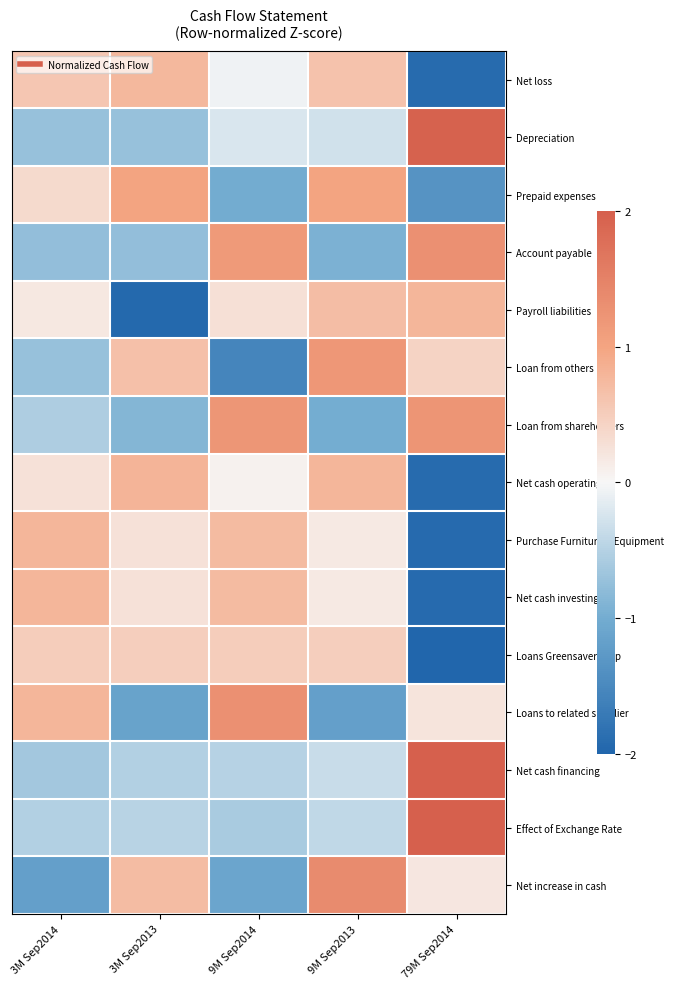

Reading left to right, transcribe all the data shown in this chart.

Net loss: 3M Sep2014=0.6	3M Sep2013=0.8	9M Sep2014=-0.1	9M Sep2013=0.6	79M Sep2014=-1.9
Depreciation: 3M Sep2014=-0.7	3M Sep2013=-0.7	9M Sep2014=-0.2	9M Sep2013=-0.3	79M Sep2014=2.0
Prepaid expenses: 3M Sep2014=0.4	3M Sep2013=1.0	9M Sep2014=-1.0	9M Sep2013=1.0	79M Sep2014=-1.4
Account payable: 3M Sep2014=-0.8	3M Sep2013=-0.8	9M Sep2014=1.2	9M Sep2013=-0.9	79M Sep2014=1.3
Payroll liabilities: 3M Sep2014=0.2	3M Sep2013=-1.9	9M Sep2014=0.3	9M Sep2013=0.7	79M Sep2014=0.8
Loan from others: 3M Sep2014=-0.7	3M Sep2013=0.7	9M Sep2014=-1.6	9M Sep2013=1.2	79M Sep2014=0.4
Loan from shareholders: 3M Sep2014=-0.6	3M Sep2013=-0.9	9M Sep2014=1.2	9M Sep2013=-1.0	79M Sep2014=1.2
Net cash operating: 3M Sep2014=0.3	3M Sep2013=0.8	9M Sep2014=0.1	9M Sep2013=0.8	79M Sep2014=-1.9
Purchase Furniture & Equipment: 3M Sep2014=0.8	3M Sep2013=0.3	9M Sep2014=0.7	9M Sep2013=0.2	79M Sep2014=-1.9
Net cash investing: 3M Sep2014=0.8	3M Sep2013=0.3	9M Sep2014=0.7	9M Sep2013=0.2	79M Sep2014=-1.9
Loans Greensaver Corp: 3M Sep2014=0.5	3M Sep2013=0.5	9M Sep2014=0.5	9M Sep2013=0.5	79M Sep2014=-2.0
Loans to related supplier: 3M Sep2014=0.8	3M Sep2013=-1.1	9M Sep2014=1.3	9M Sep2013=-1.2	79M Sep2014=0.2
Net cash financing: 3M Sep2014=-0.6	3M Sep2013=-0.5	9M Sep2014=-0.5	9M Sep2013=-0.4	79M Sep2014=2.0
Effect of Exchange Rate: 3M Sep2014=-0.5	3M Sep2013=-0.5	9M Sep2014=-0.6	9M Sep2013=-0.4	79M Sep2014=2.0
Net increase in cash: 3M Sep2014=-1.2	3M Sep2013=0.7	9M Sep2014=-1.1	9M Sep2013=1.4	79M Sep2014=0.2